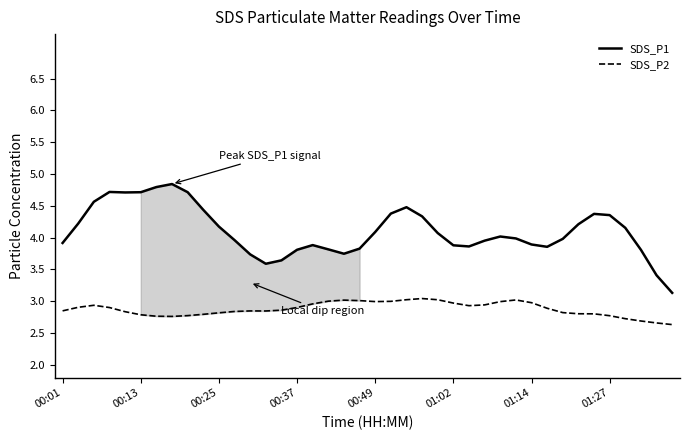

True or false: SDS_P2 and SDS_P1 cross at least once.

False